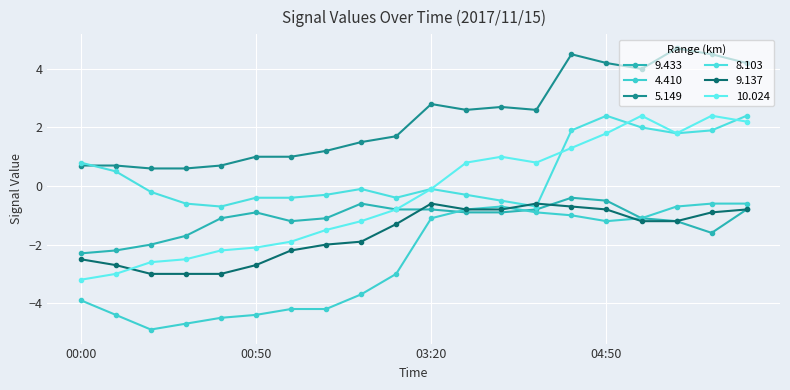

How many data points does each series have?

20